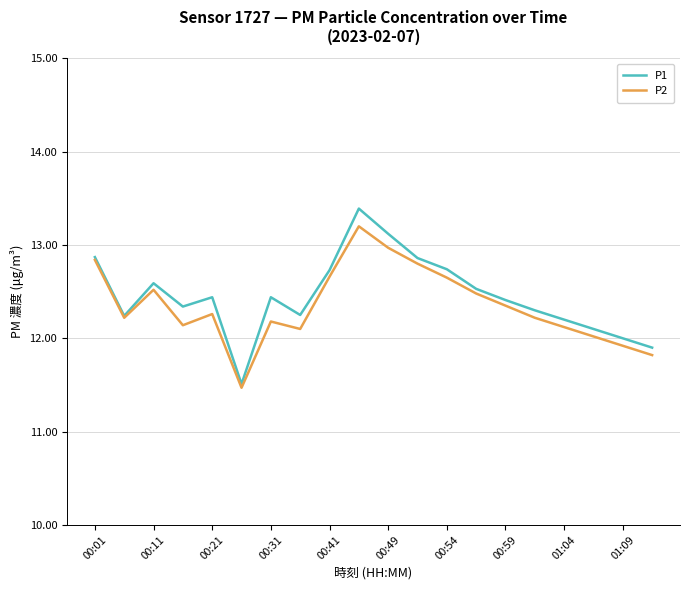

What is the minimum value for P2?

11.5